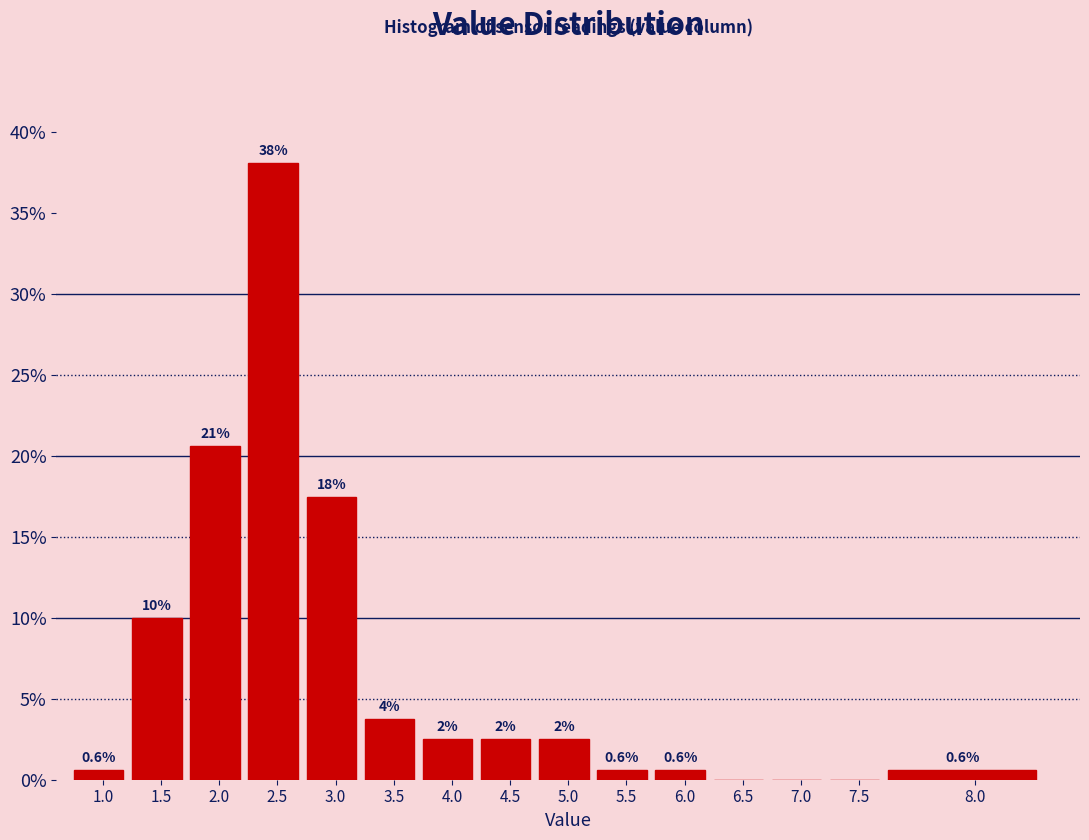

The value at 5.5 is 0.6. True or false?

True